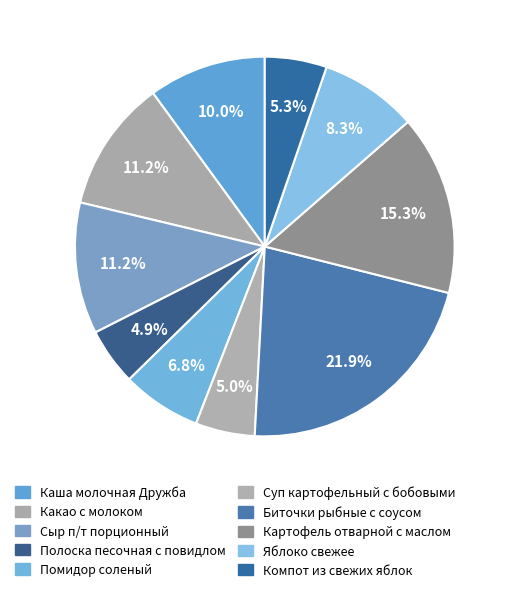

Is it true that Полоска песочная с повидлом is 1% of the pie?

False